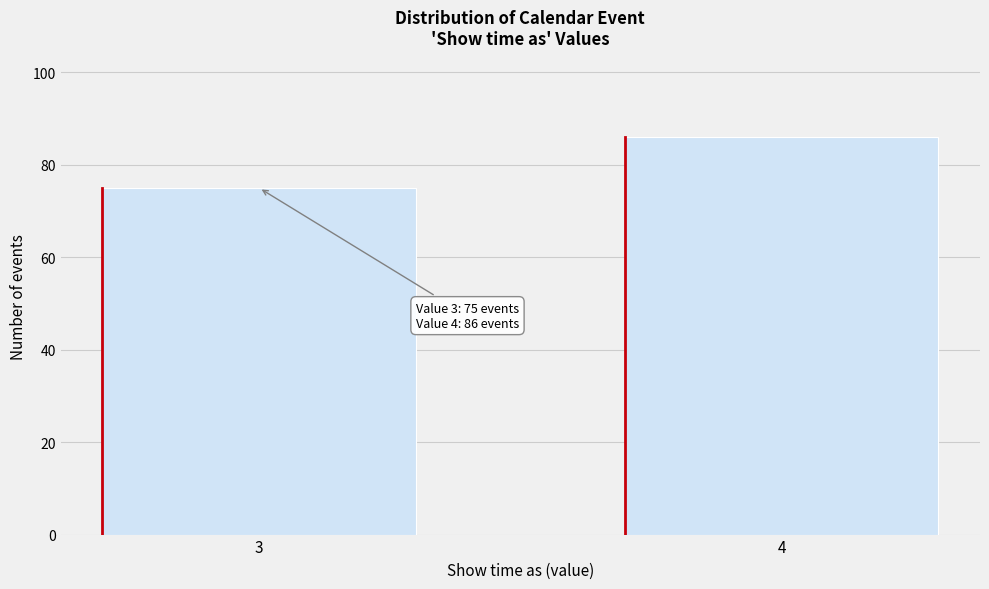

Reading left to right, list all the values displayed in this chart.

75	86